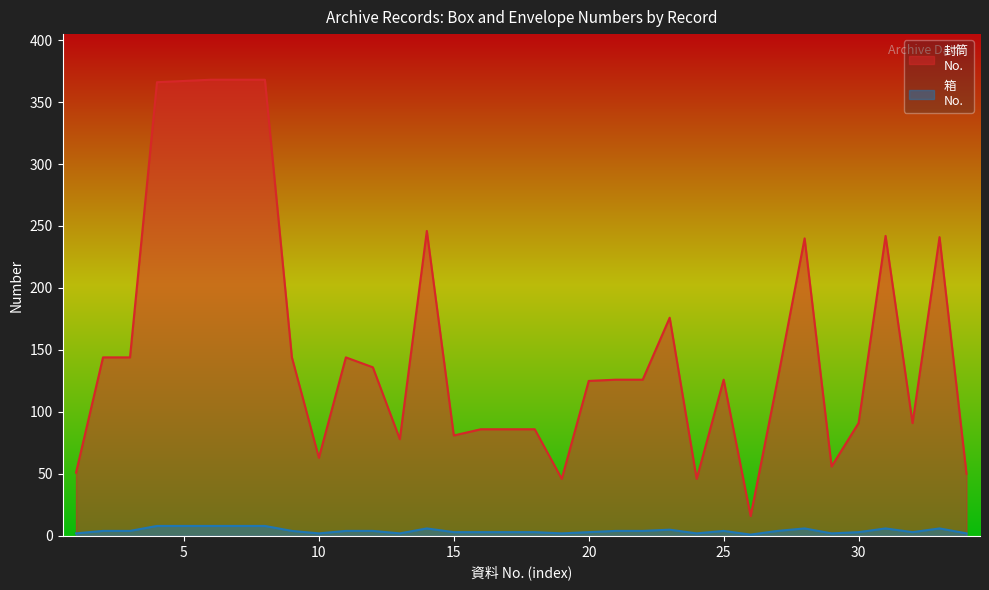

What is the maximum value shown in the chart?

368